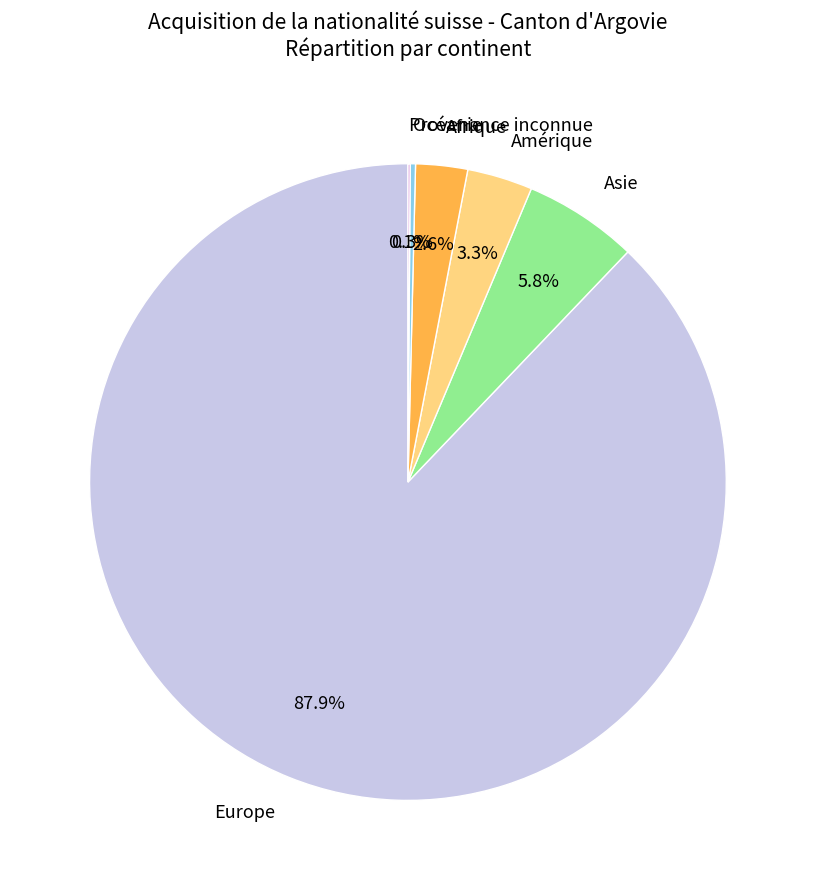

Combined, do Europe and Amérique account for over 50%?

Yes